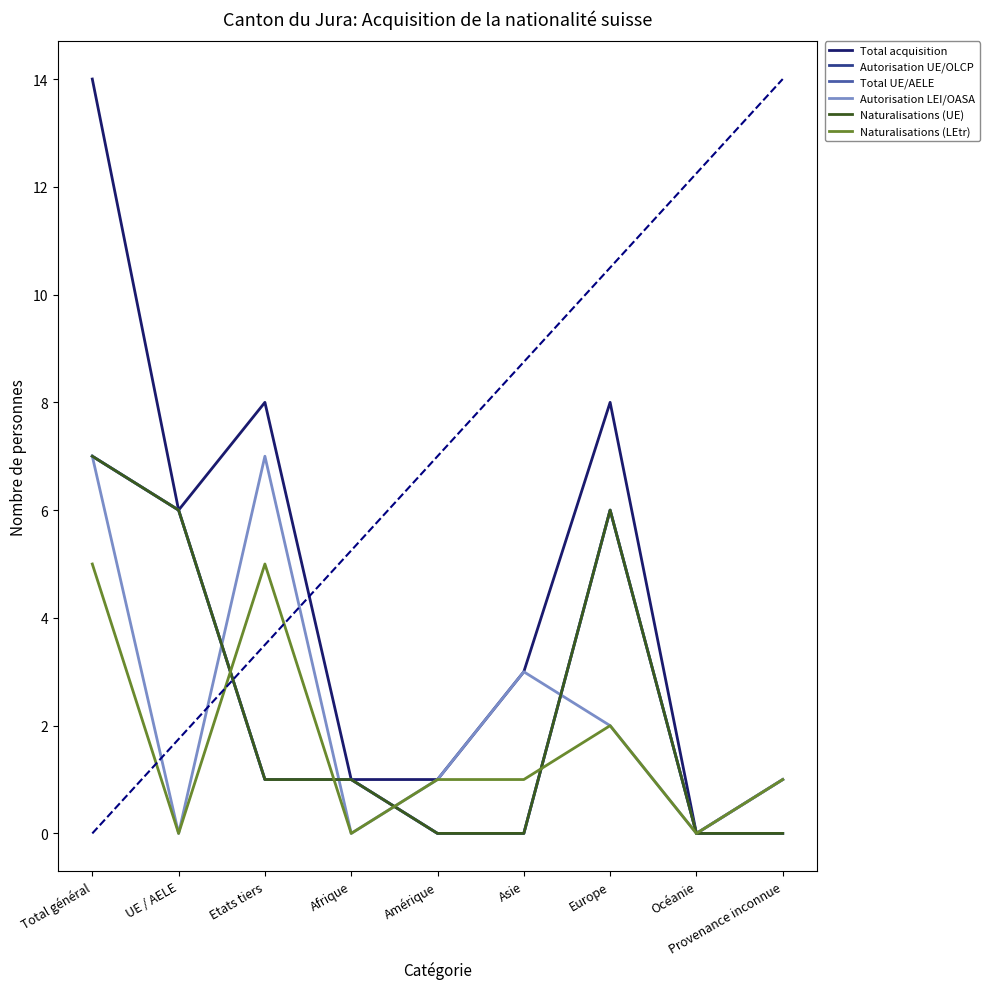

Which series has the widest spread of values?

Total acquisition